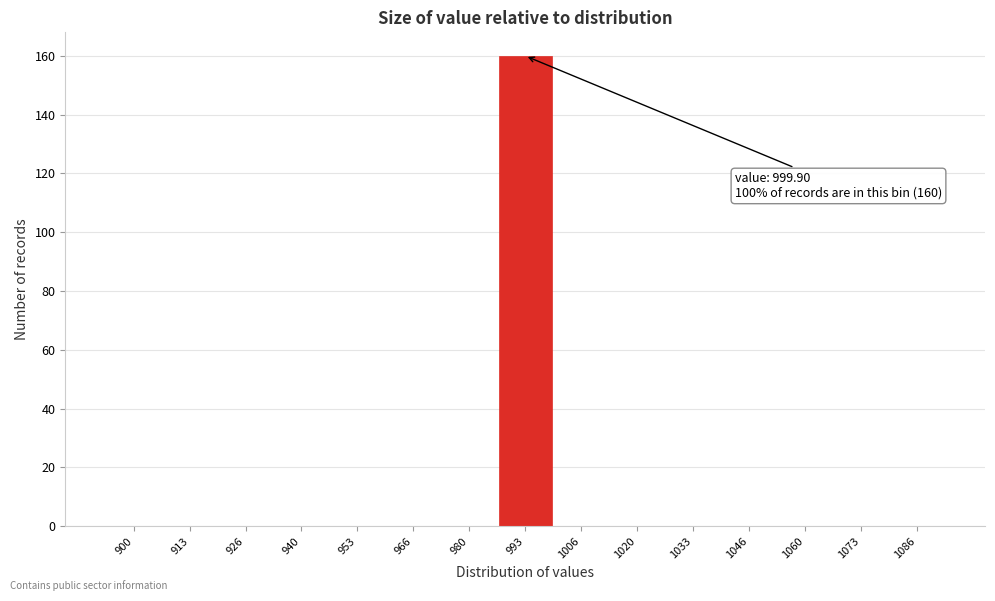

Reading left to right, extract all data points from this chart.

900=0	913=0	926=0	940=0	953=0	966=0	980=0	993=160	1006=0	1020=0	1033=0	1046=0	1060=0	1073=0	1086=0